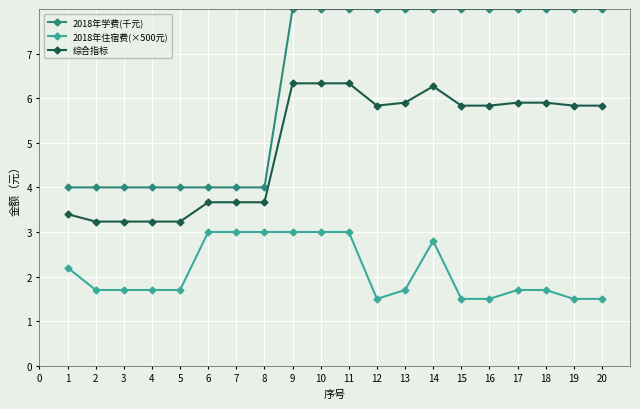

True or false: 2018年住宿费(×500元) and 2018年学费(千元) cross at least once.

False